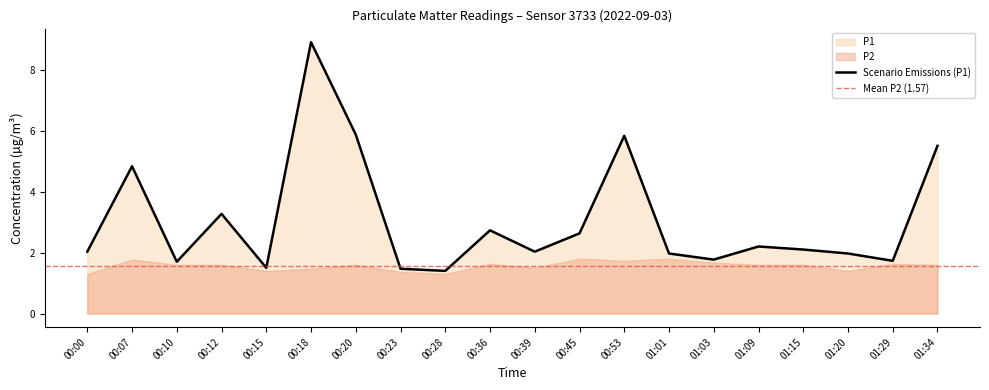

Reading right to left, list all the values displayed in this chart.

5.5	1.7	2.0	2.1	2.2	1.8	2.0	5.8	2.6	2.0	2.7	1.4	1.5	5.9	8.9	1.5	3.3	1.7	4.8	2.0